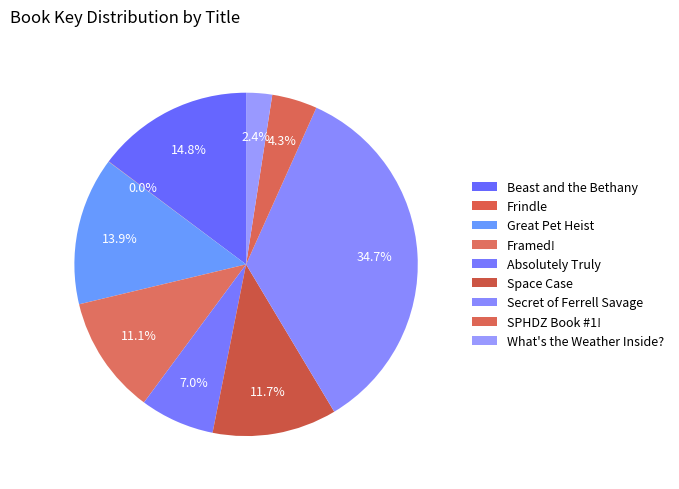

To the nearest percent, what percentage of the pie is Great Pet Heist?

14%